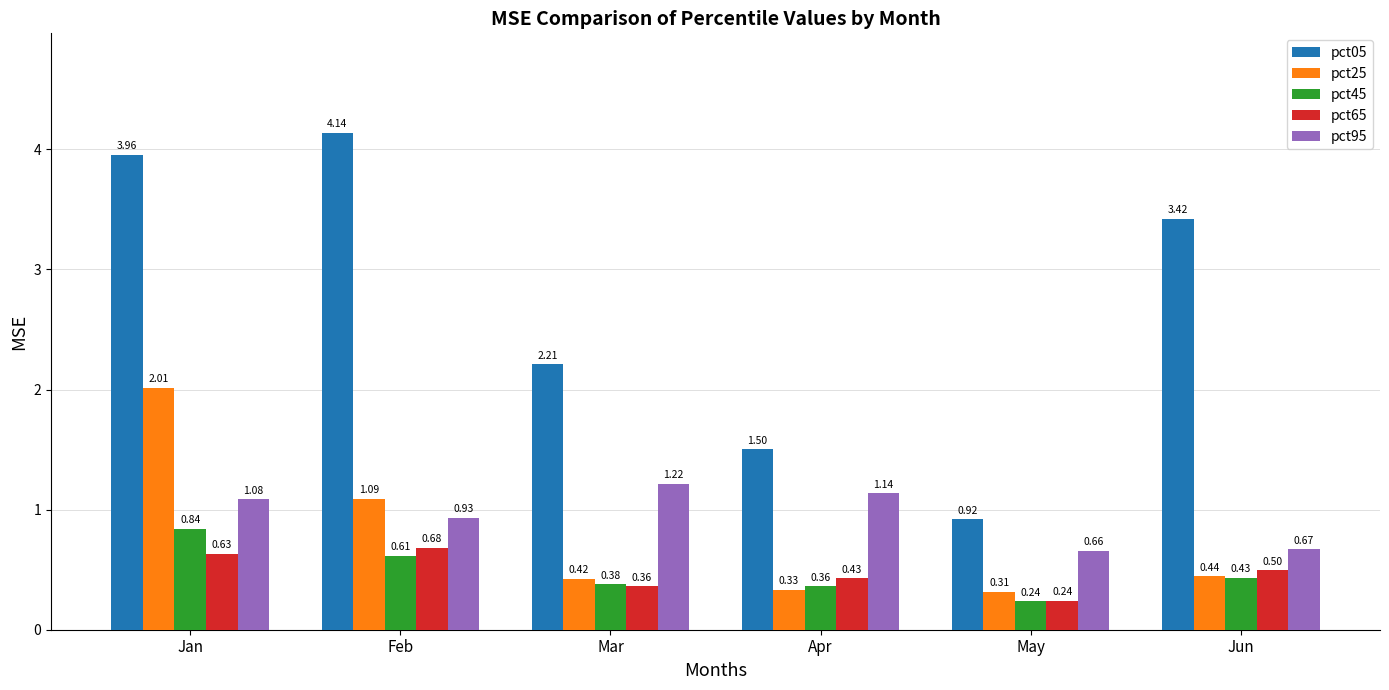

List the series in order of their peak value, highest first.

pct05, pct25, pct95, pct45, pct65